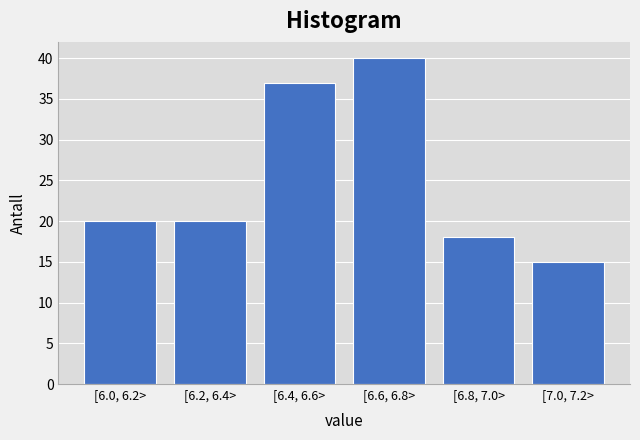

Reading left to right, what are all the values shown in this chart?

20	20	37	40	18	15